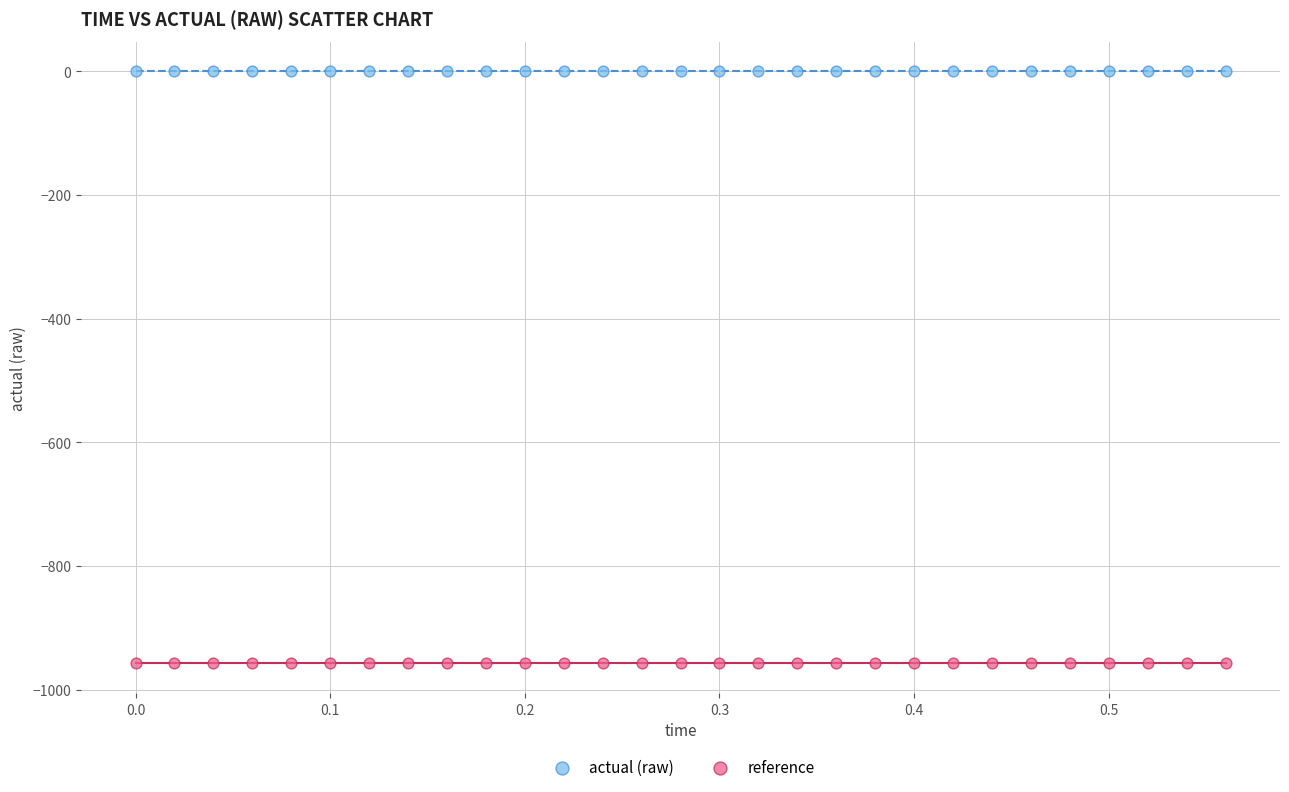

Which series contains the highest Y value?

actual (raw)